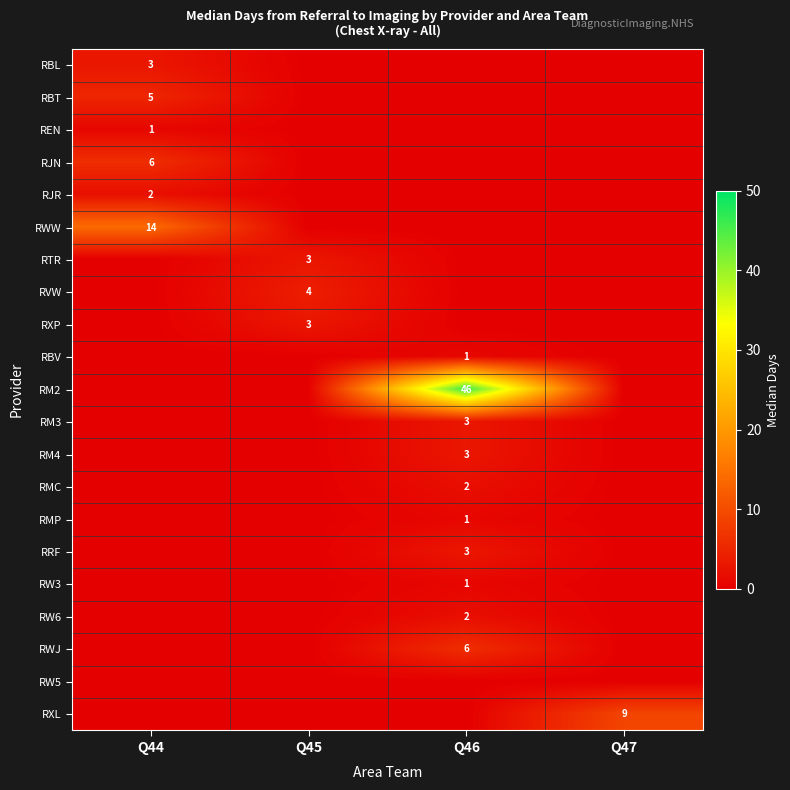

How many data points does each series have?

4